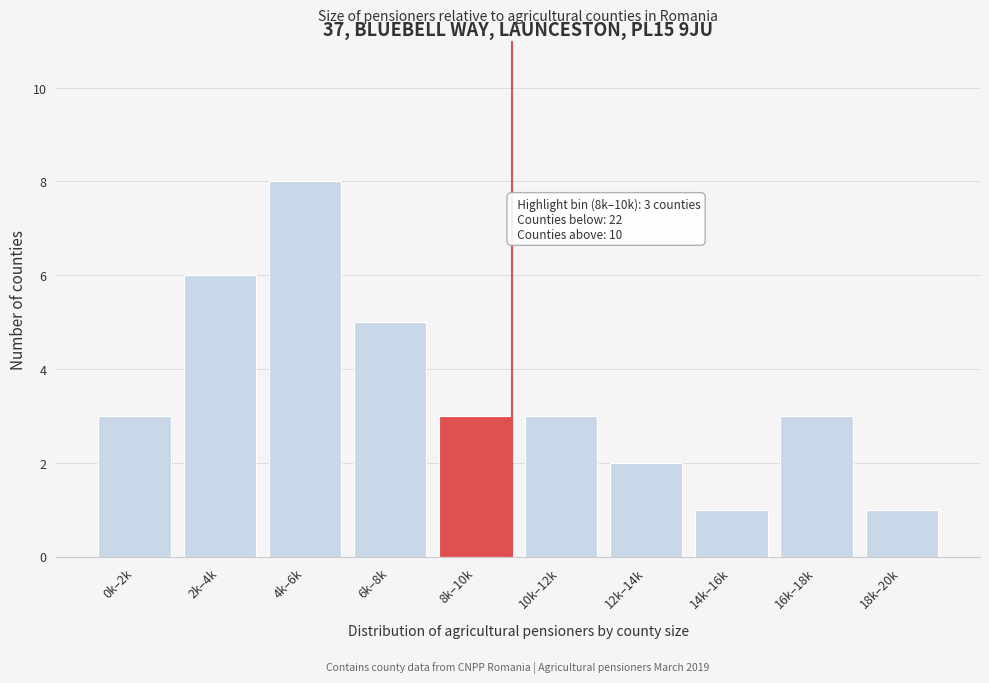

Reading left to right, transcribe all the data shown in this chart.

3	6	8	5	3	3	2	1	3	1